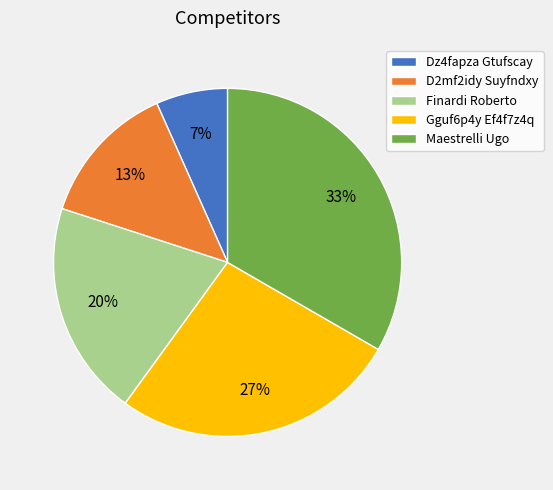

To the nearest percent, what is the combined percentage of Dz4fapza Gtufscay and Maestrelli Ugo?

40%